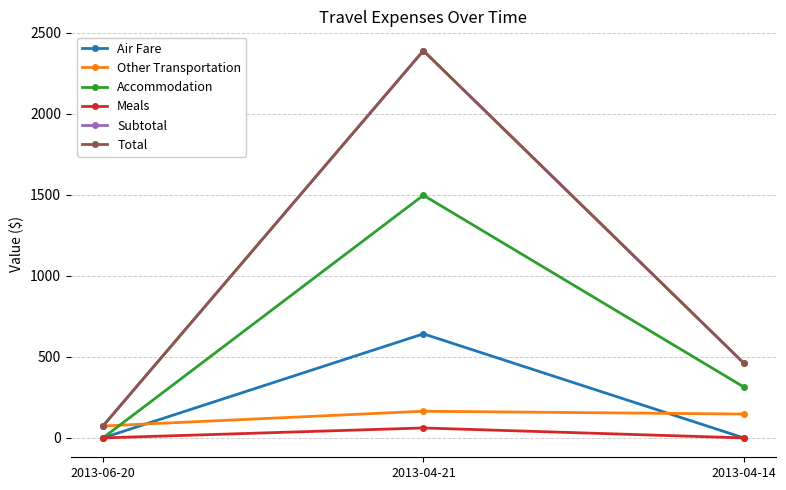

The value of Air Fare at 2013-04-14 is 0.0. True or false?

True